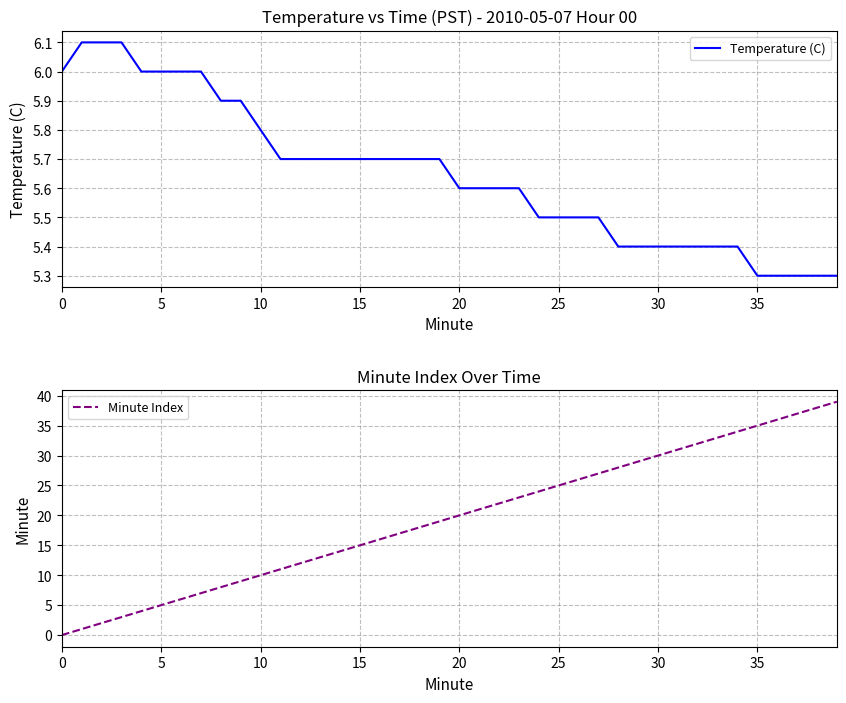

What value does the Temperature (C) series have at 19?

5.7